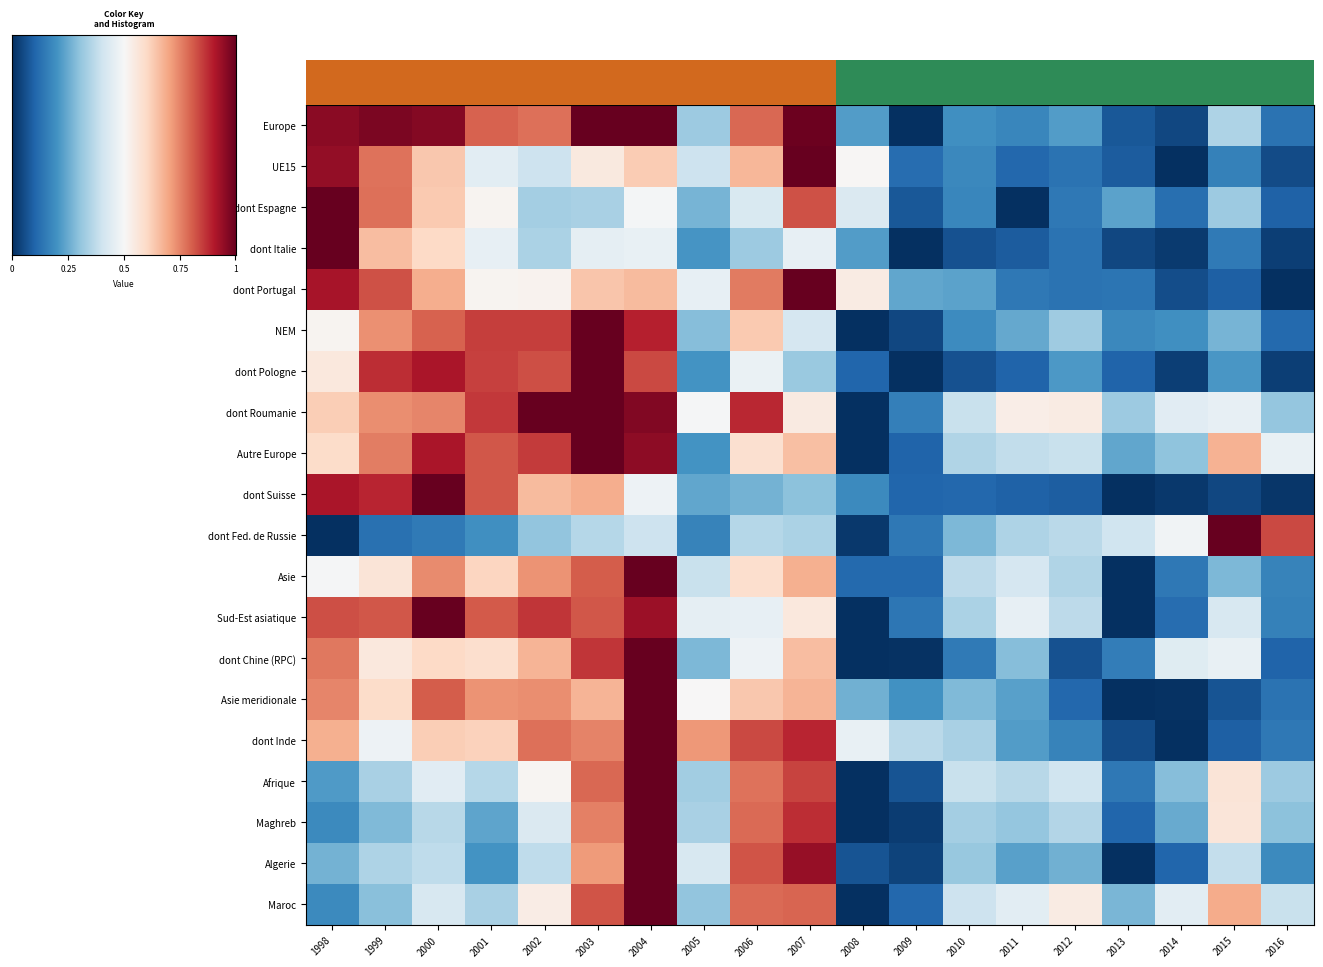

Rank the series by their maximum value, from highest to lowest.

Afrique, Maghreb, Algerie, Maroc, Europe, Asie, UE15, dont Portugal, Autre Europe, dont Fed. de Russie, dont Suisse, NEM, dont Italie, Asie meridionale, Sud-Est asiatique, dont Pologne, dont Roumanie, dont Inde, dont Espagne, dont Chine (RPC)